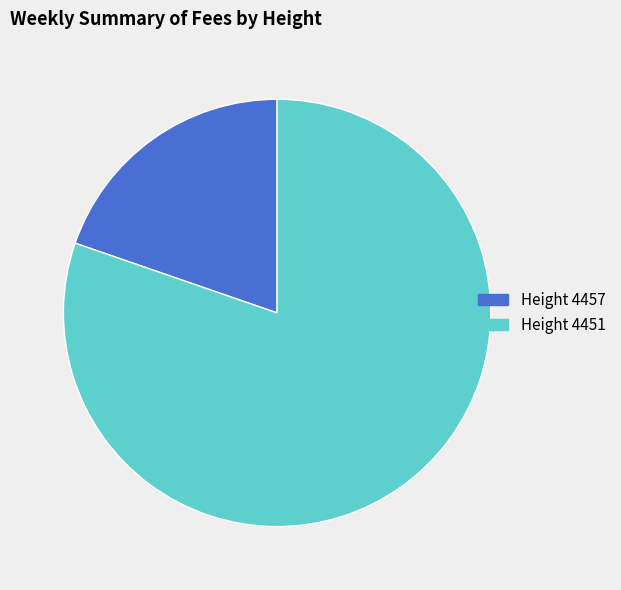

Combined, do Height 4457 and Height 4451 account for over 50%?

Yes